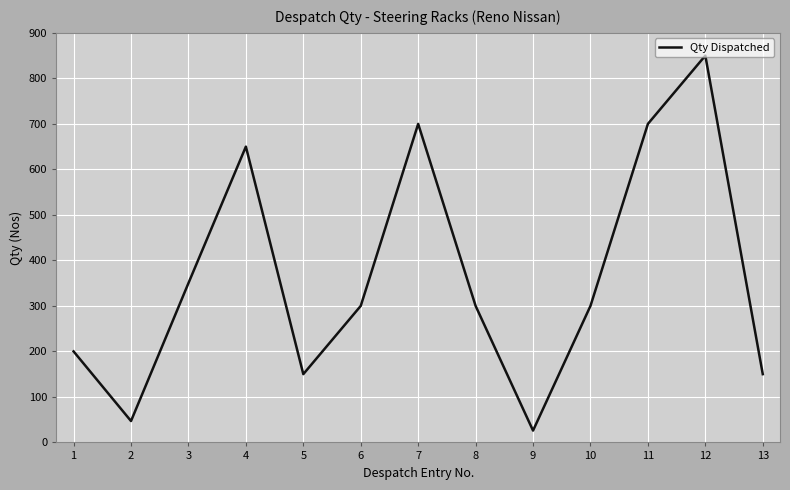

Is it true that the value at 13 is 264?

False